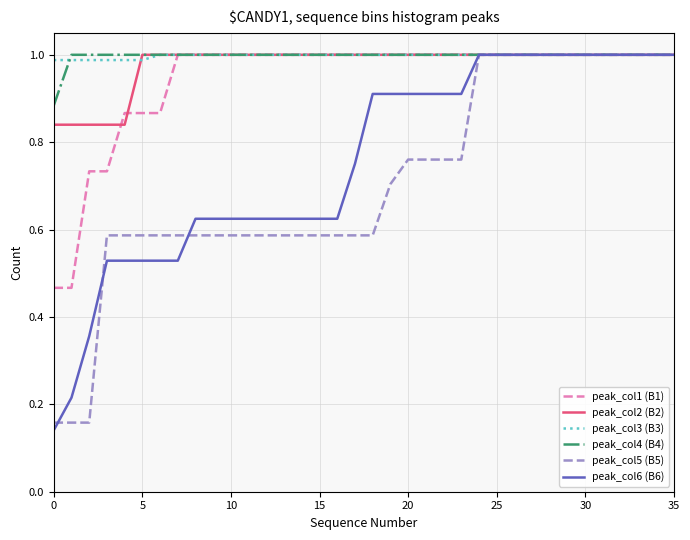

What are all the series names shown in the legend?

peak_col1 (B1), peak_col2 (B2), peak_col3 (B3), peak_col4 (B4), peak_col5 (B5), peak_col6 (B6)